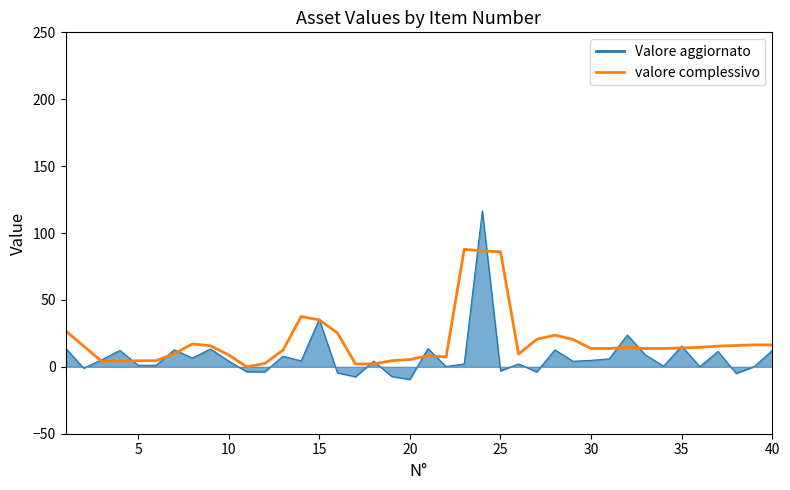

List the series in order of their peak value, lowest first.

valore complessivo, Valore aggiornato